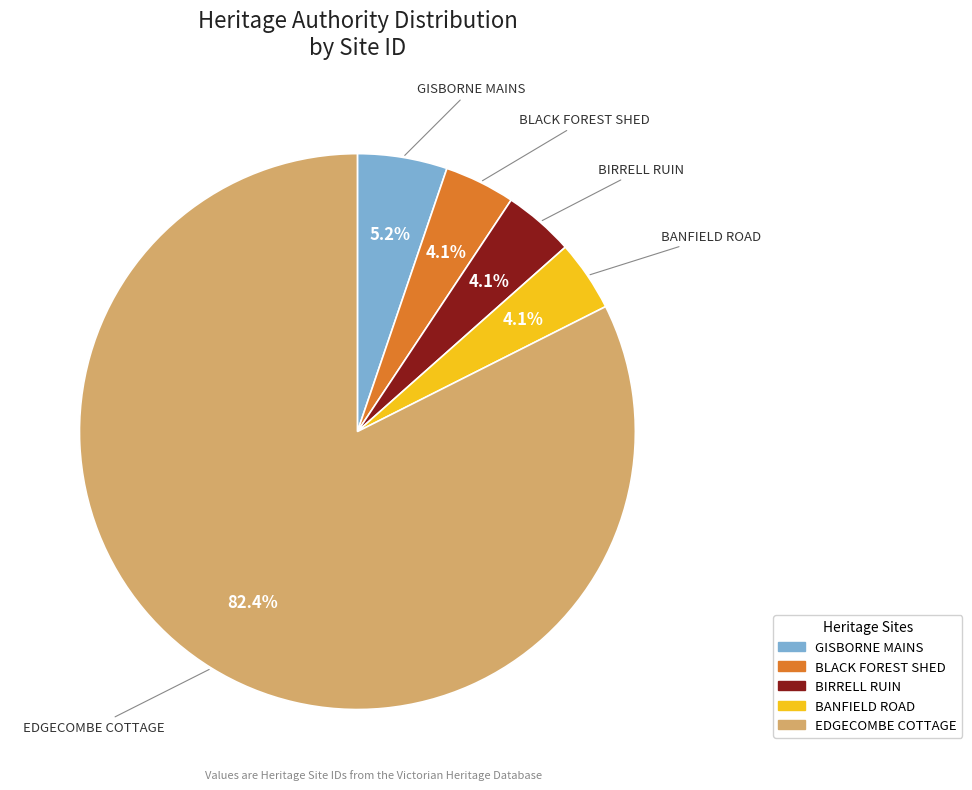

Approximately how many times larger is the value at BLACK FOREST SHED compared to BIRRELL RUIN?

1.0